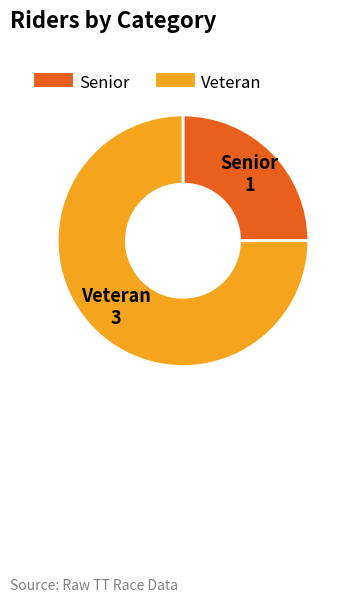

What is the ratio of the value at Senior to the value at Veteran?

0.3